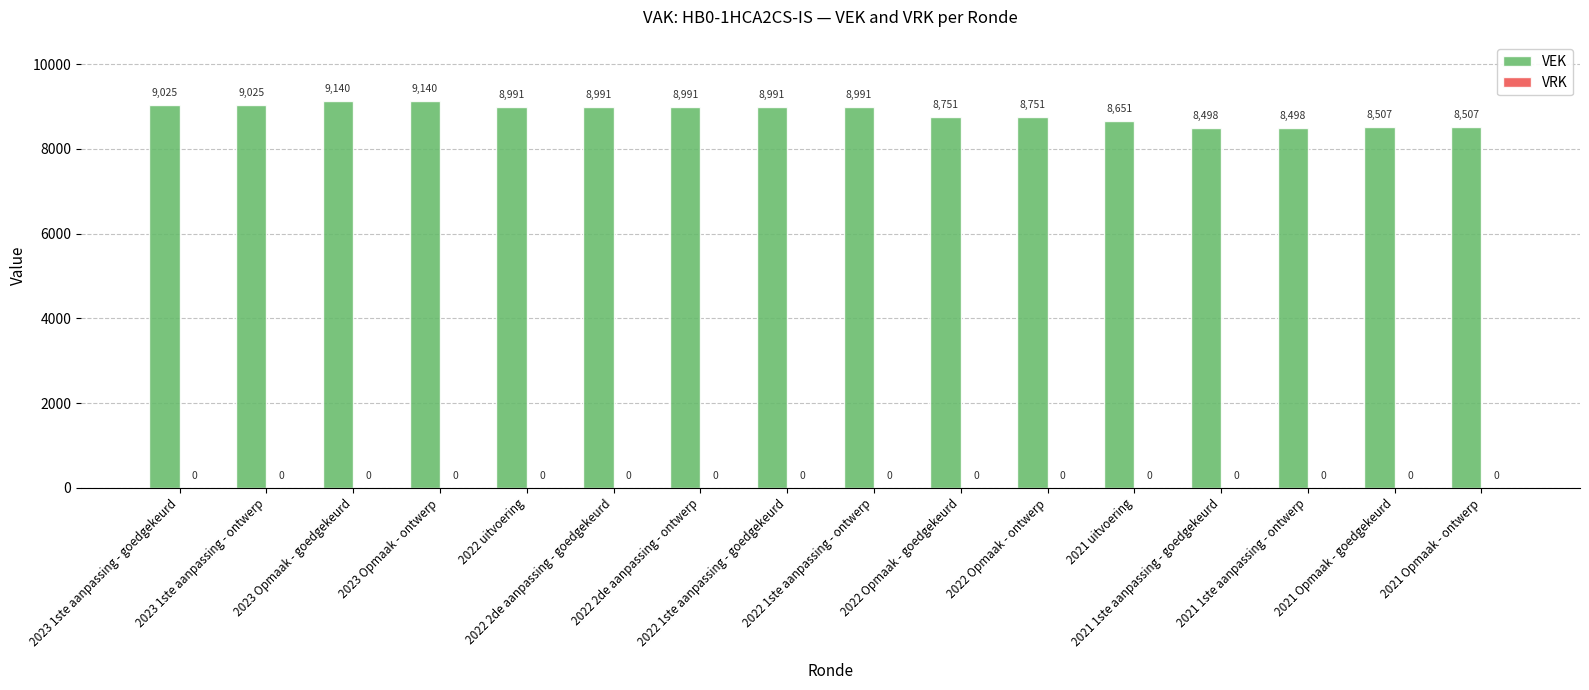

What is the difference between the maximum and minimum values?

642